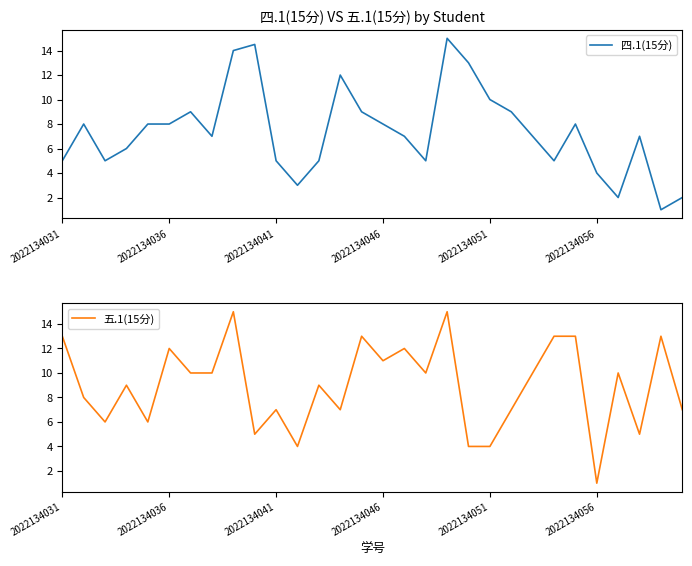

What is the highest value of the 四.1(15分) series?

15.0